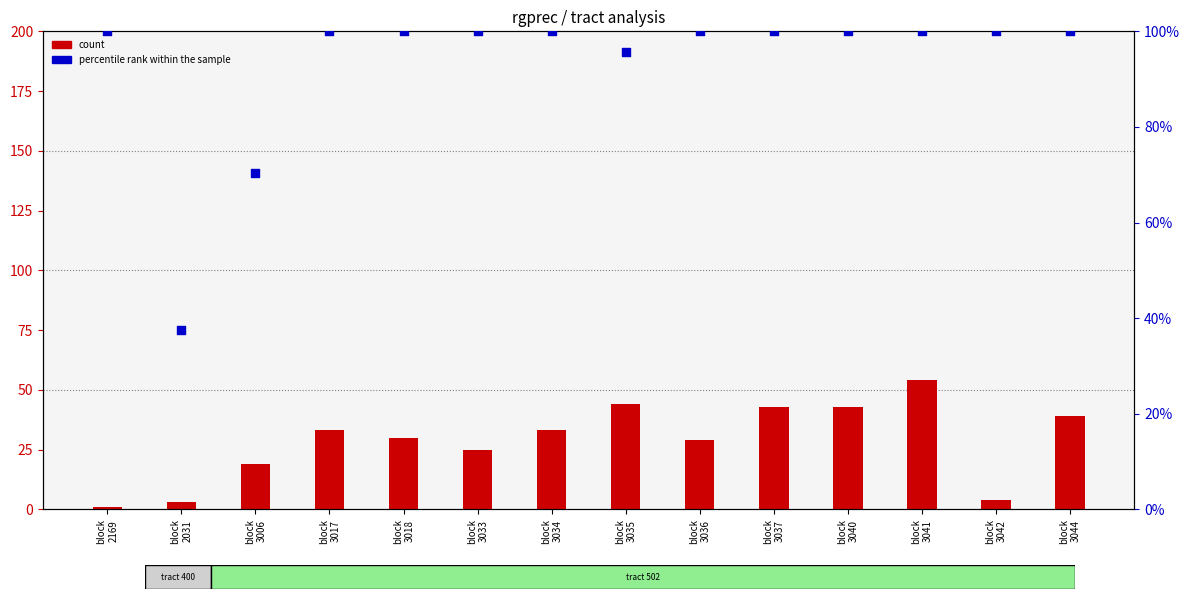

Which series contains the lowest Y value?

count